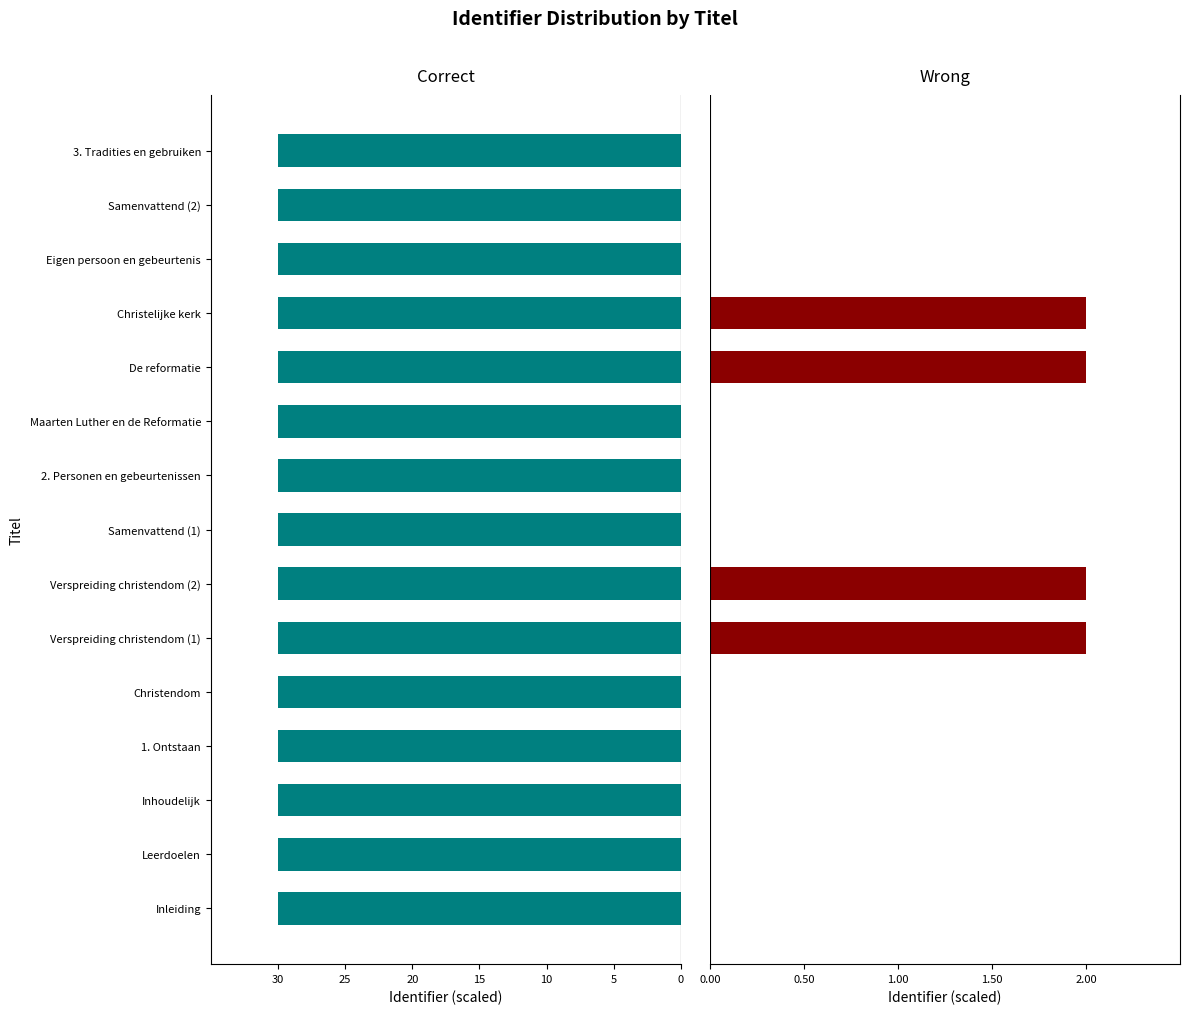

What is the spread (max minus min) of values at Verspreiding christendom (1)?

32.0